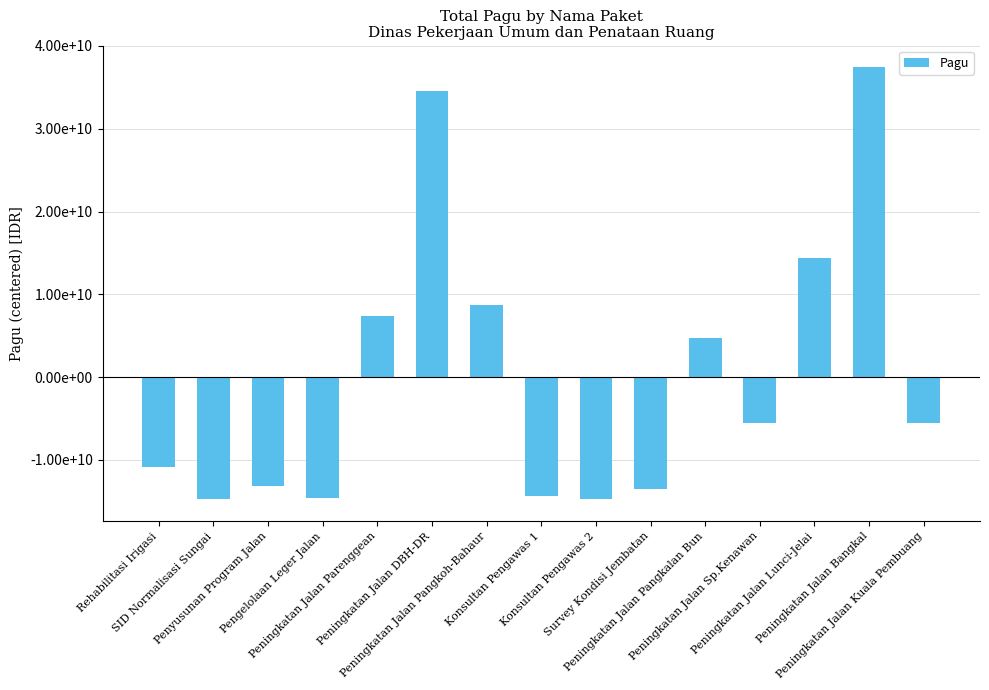

Which label corresponds to the smallest value in the chart?

SID Normalisasi Sungai